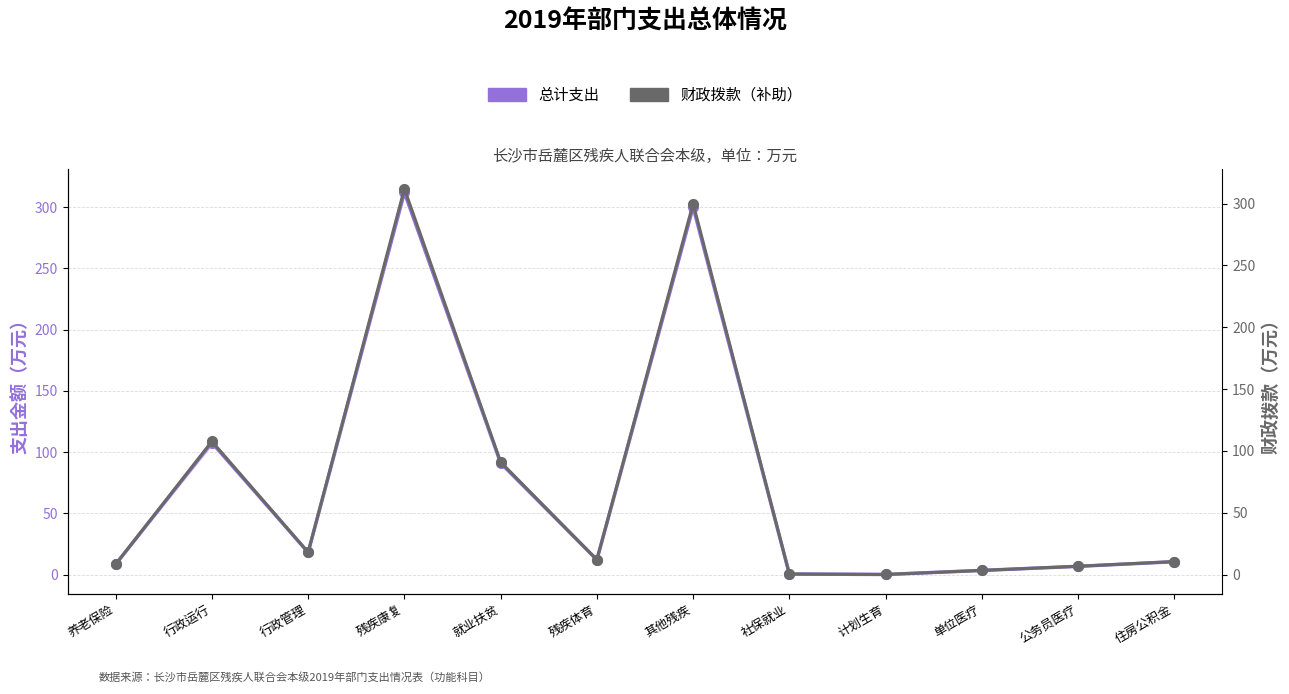

The value of 总计支出 at 单位医疗 is 2.3. True or false?

False